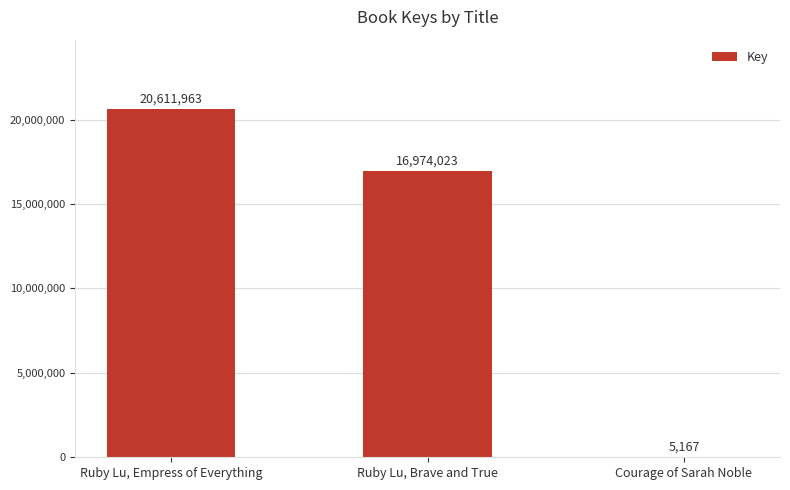

What is the approximate value at Courage of Sarah Noble, to the nearest 10?

5170